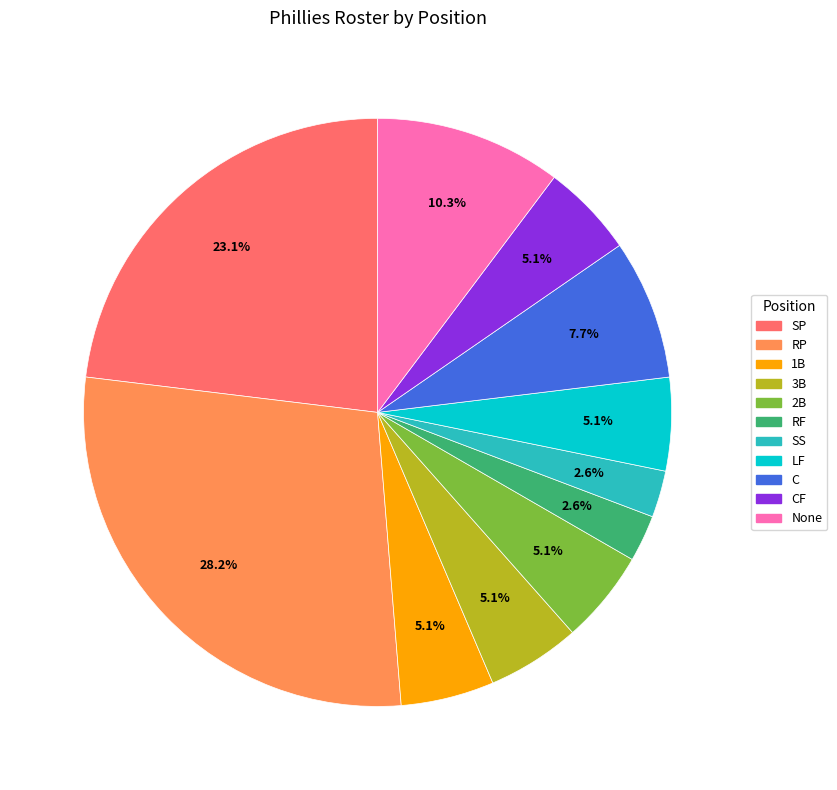

Is there a majority slice in this chart?

No